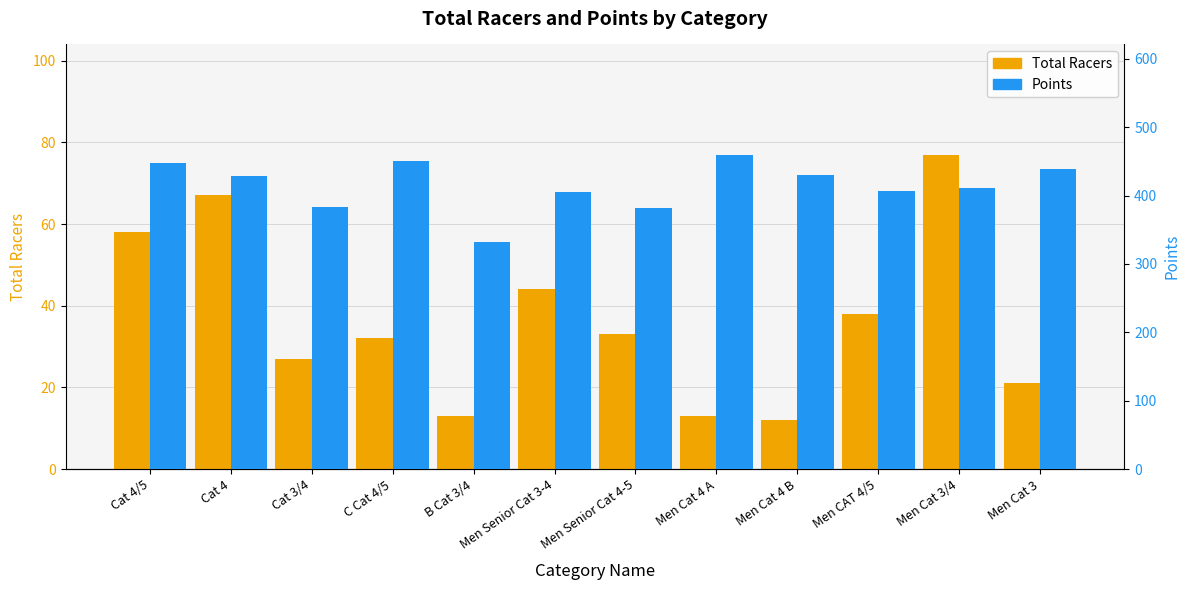

The Points series shows 137.5 at Men CAT 4/5. True or false?

False